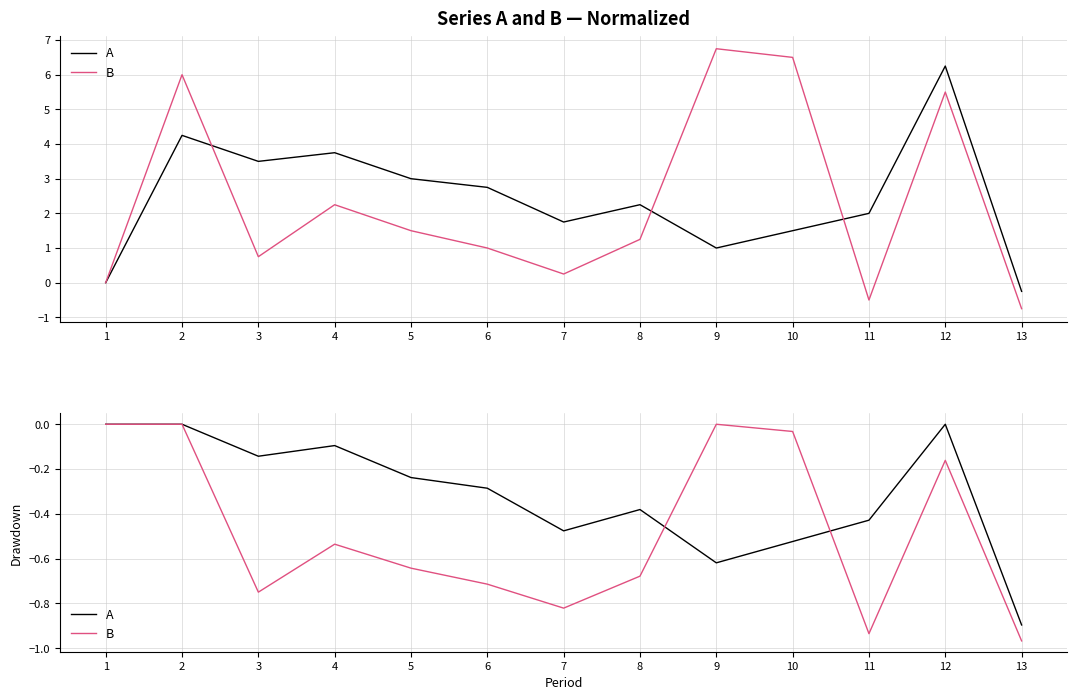

What are all the series names shown in the legend?

A, B